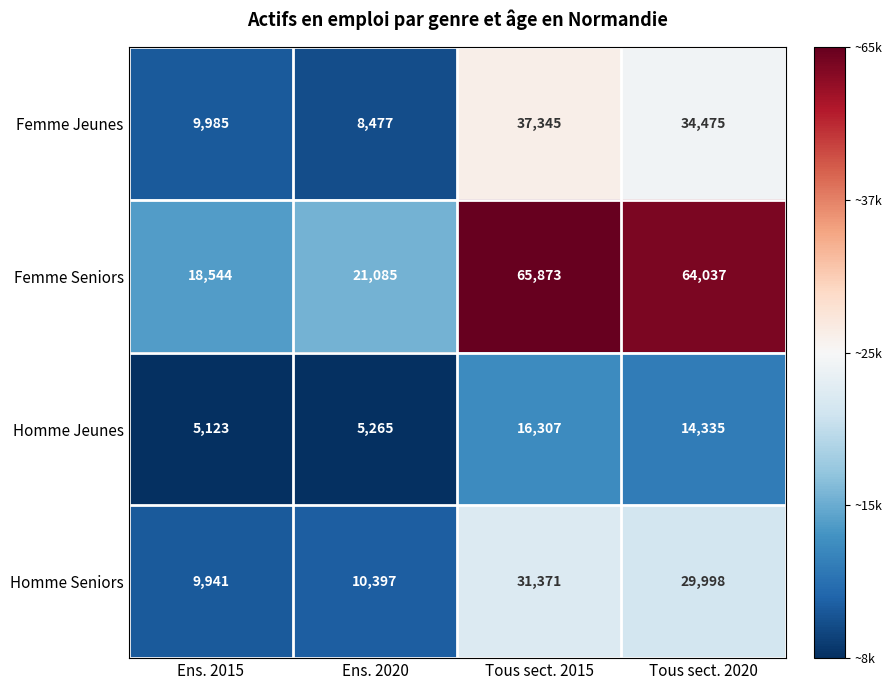

Reading right to left, extract all data points from this chart.

Femme Jeunes: Tous sect. 2020=34475	Tous sect. 2015=37345	Ens. 2020=8477	Ens. 2015=9985
Femme Seniors: Tous sect. 2020=64037	Tous sect. 2015=65873	Ens. 2020=21085	Ens. 2015=18544
Homme Jeunes: Tous sect. 2020=14335	Tous sect. 2015=16307	Ens. 2020=5265	Ens. 2015=5123
Homme Seniors: Tous sect. 2020=29998	Tous sect. 2015=31371	Ens. 2020=10397	Ens. 2015=9941